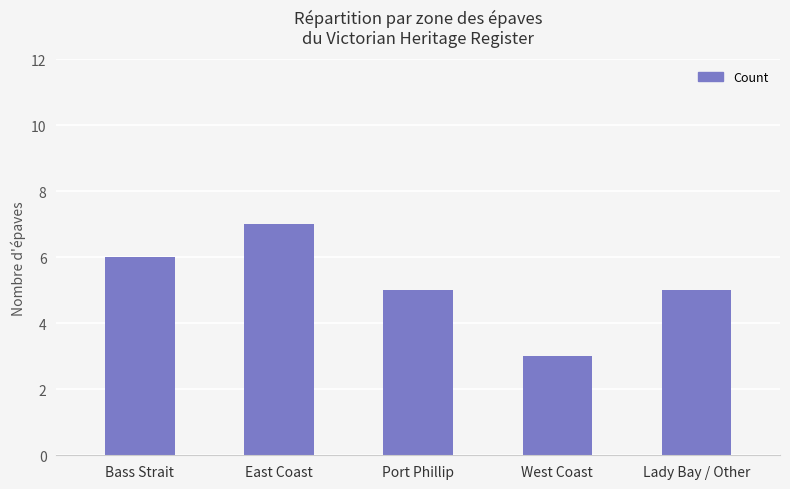

At which category does the chart reach its minimum across all series?

West Coast